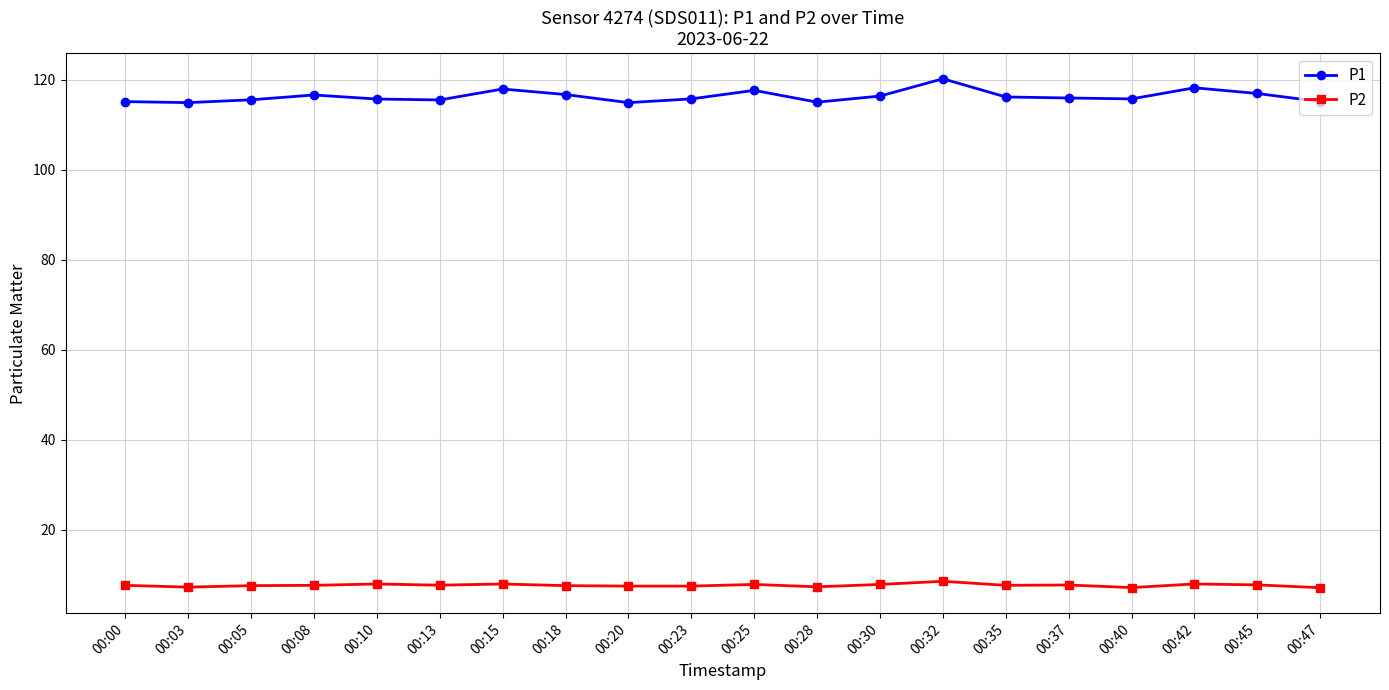

What is the highest value of the P2 series?

8.6